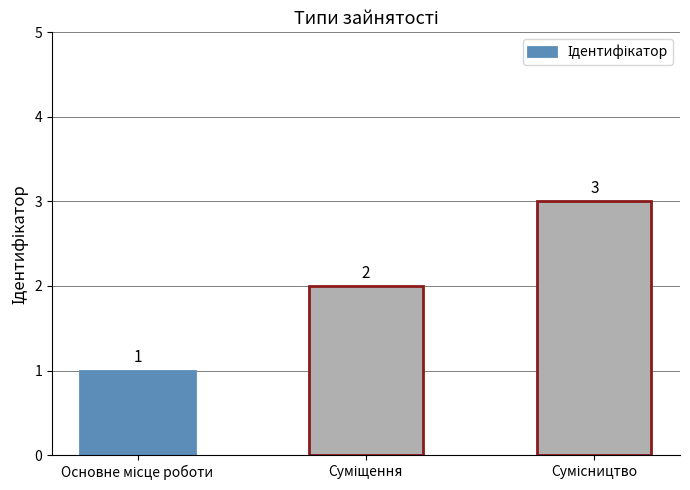

What is the maximum value shown in the chart?

3